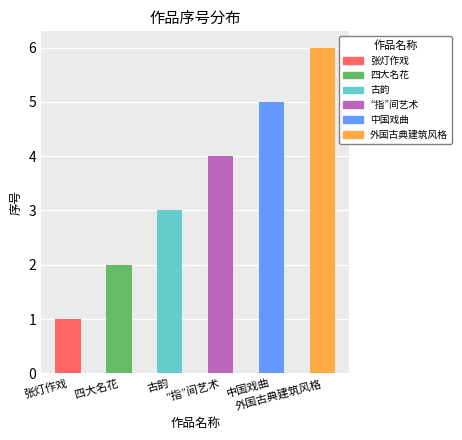

How many values are between 2 and 5?

4